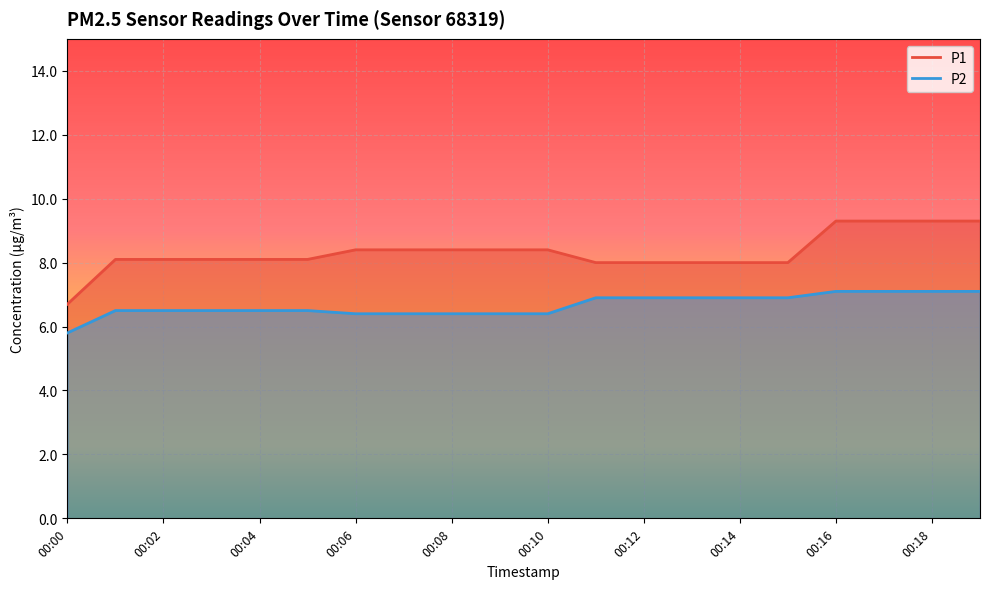

True or false: P1 and P2 cross at least once.

False